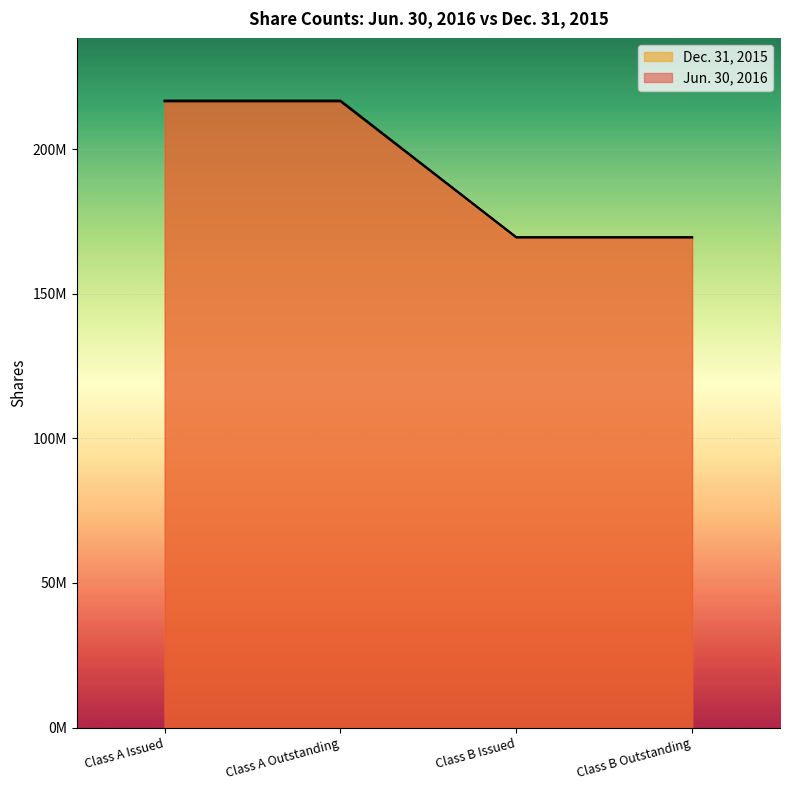

What is the maximum value for Jun. 30, 2016?

216790409